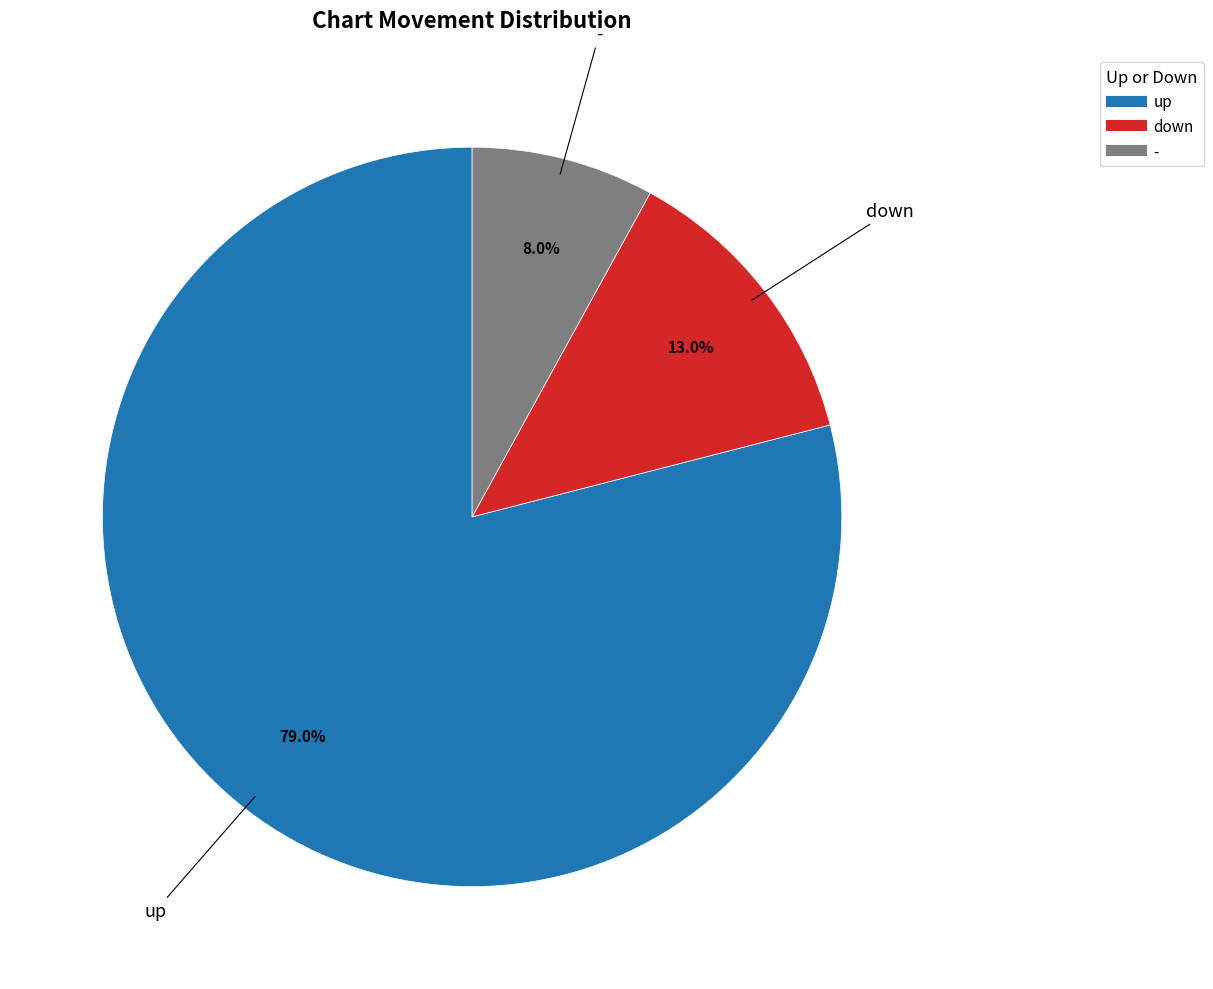

The up slice represents 93% of the pie. True or false?

False